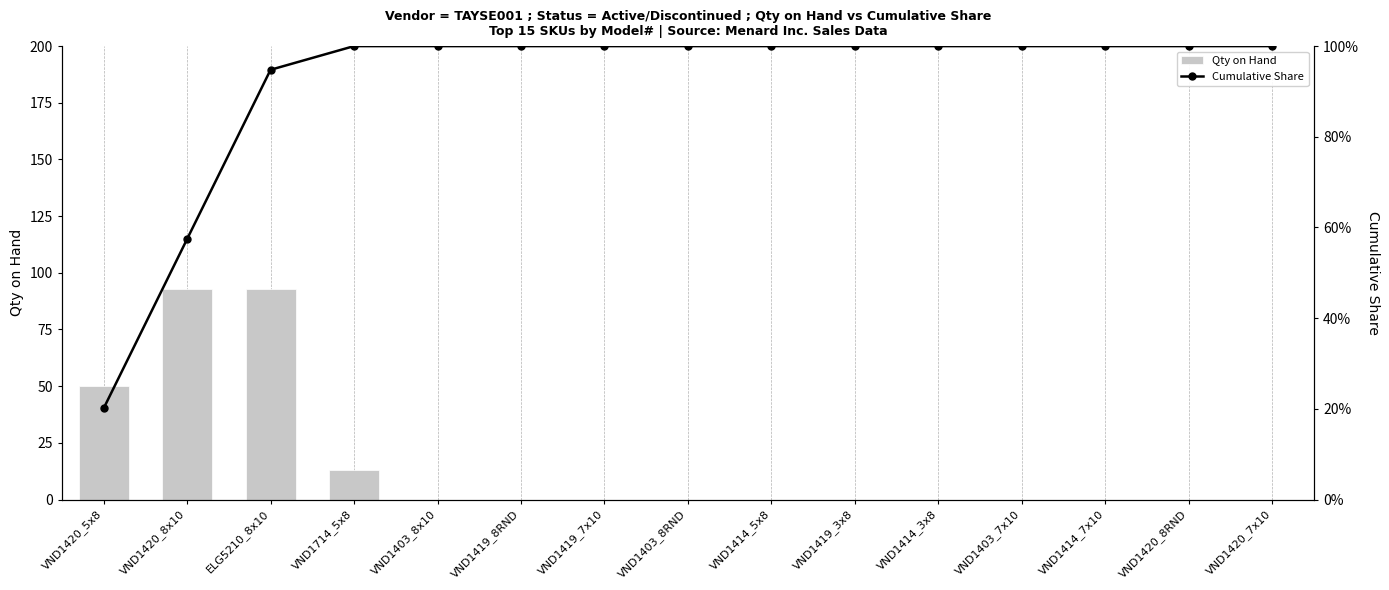

The value of Qty on Hand at VND1414_7x10 is 0.0. True or false?

True